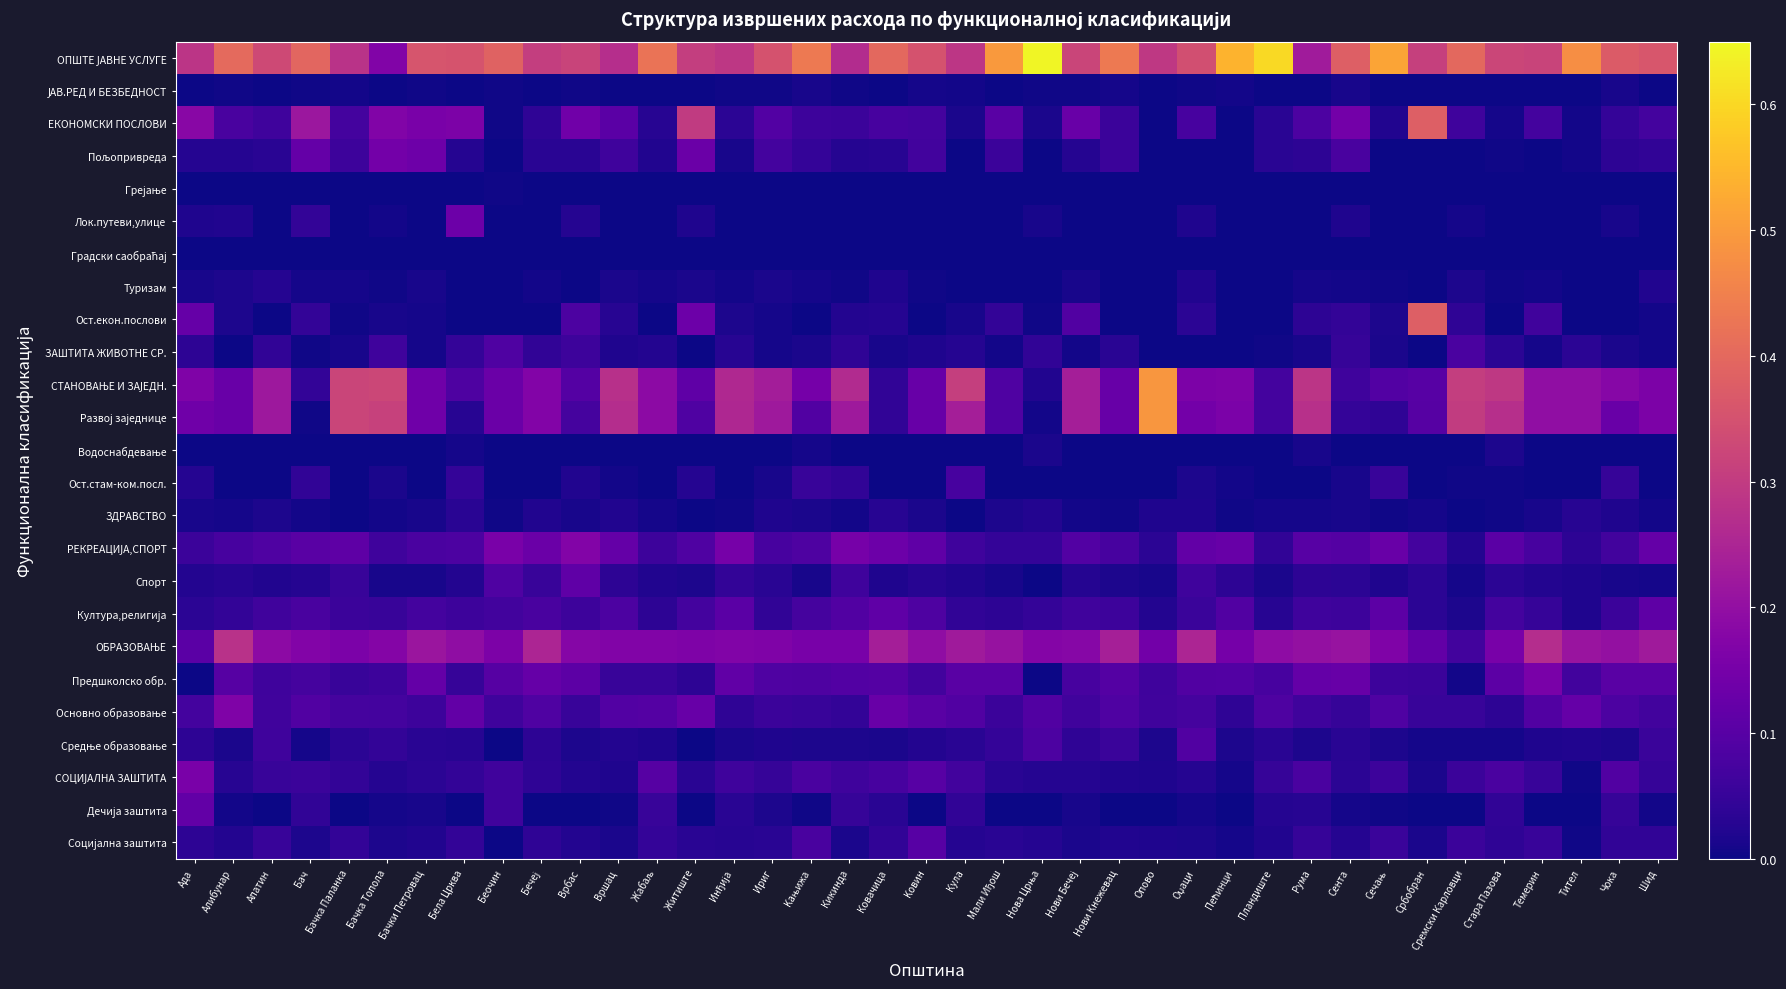

Between Бела Црква and Oџаци, which series saw the biggest shift?

Развој заједнице